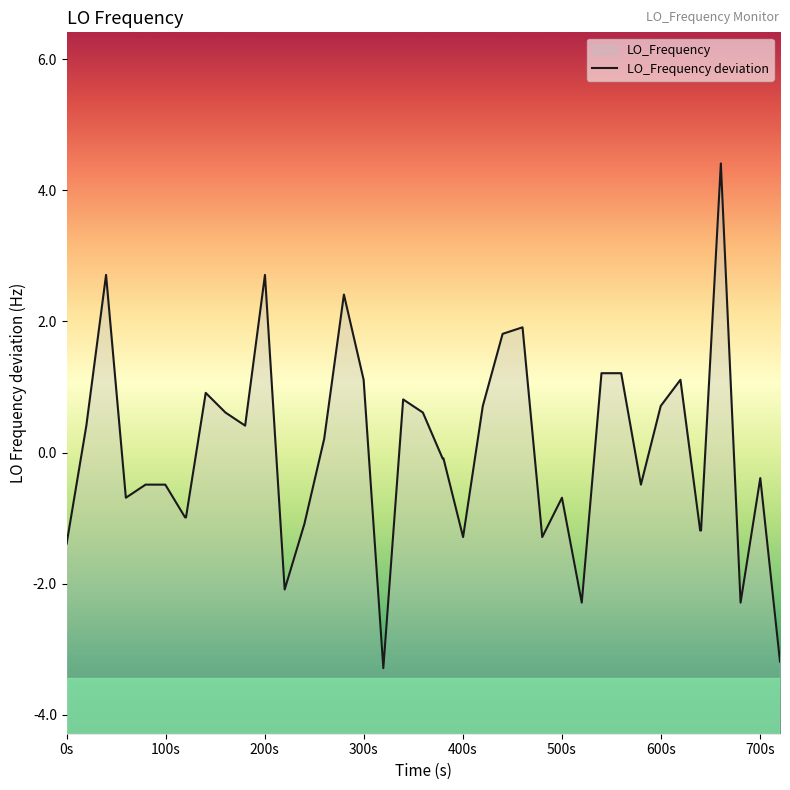

How many points are higher than both their immediate neighbors (excluding endpoints)?

10